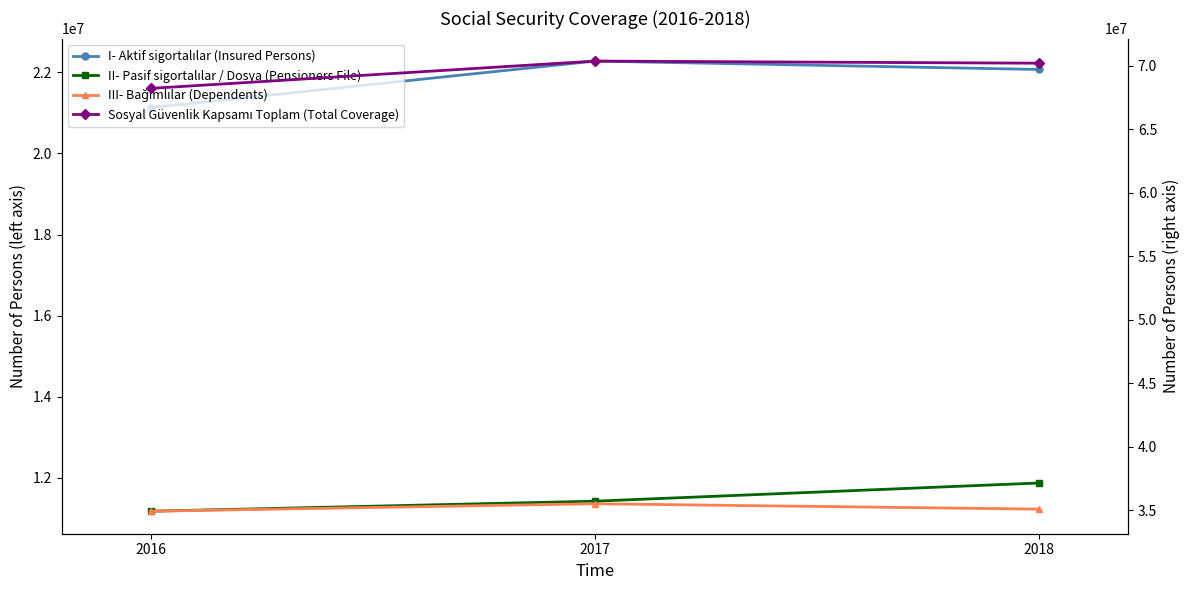

Is it true that Sosyal Güvenlik Kapsamı Toplam (Total Coverage) equals 70196504 at 2018?

True